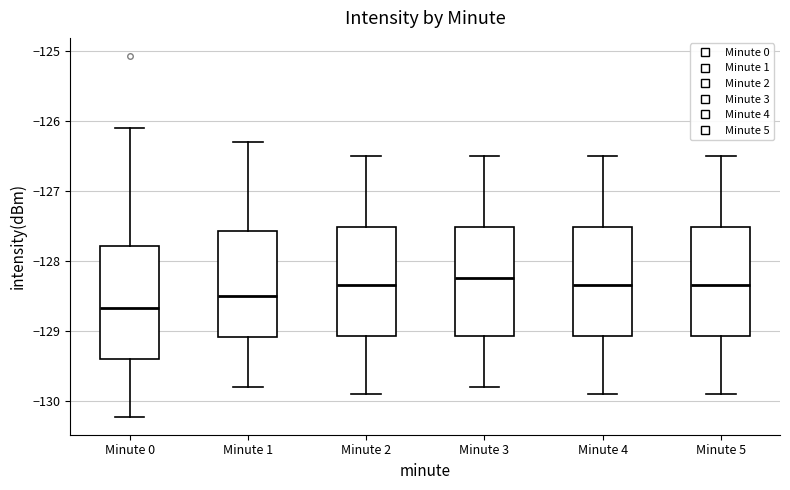

Reading left to right, read every box against the y-axis: the position of its median line, the range the box covers, and the ends of its whiskers. The values are not printed on the chart, so give them approximately, as read against the axis.

Minute 0: median -128.7, box -129.4 to -127.8, whiskers -130.2 to -126.1
Minute 1: median -128.5, box -129.1 to -127.6, whiskers -129.8 to -126.3
Minute 2: median -128.3, box -129.1 to -127.5, whiskers -129.9 to -126.5
Minute 3: median -128.2, box -129.1 to -127.5, whiskers -129.8 to -126.5
Minute 4: median -128.3, box -129.1 to -127.5, whiskers -129.9 to -126.5
Minute 5: median -128.3, box -129.1 to -127.5, whiskers -129.9 to -126.5